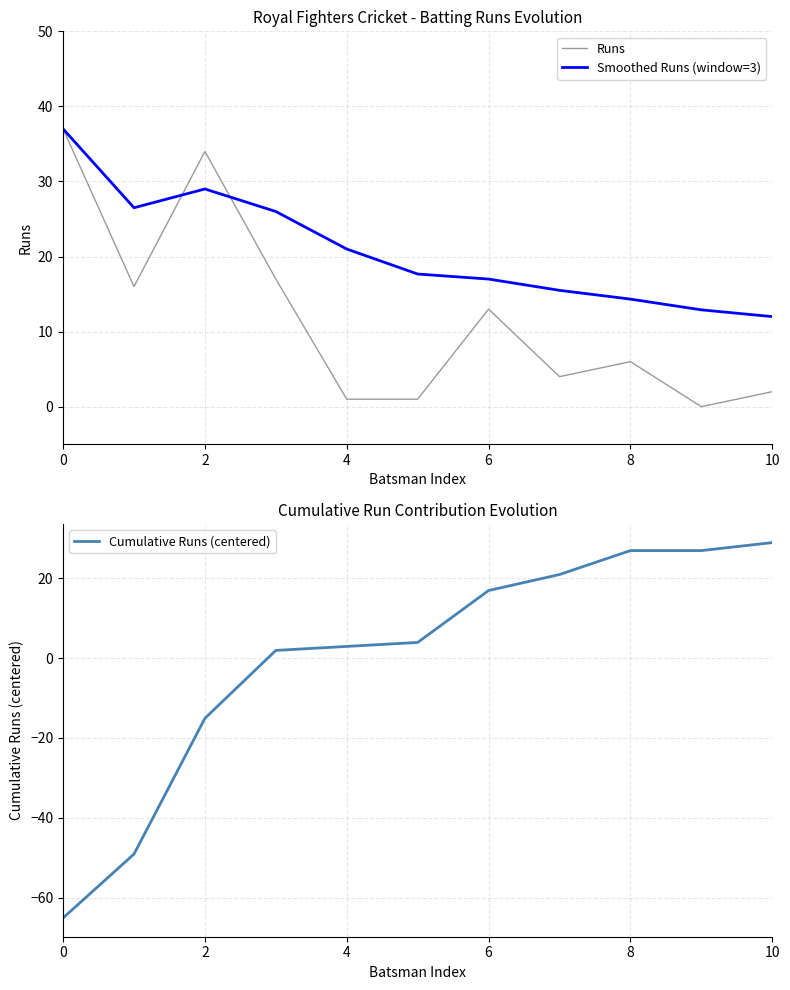

At how many categories does at least one series exceed -28?

11